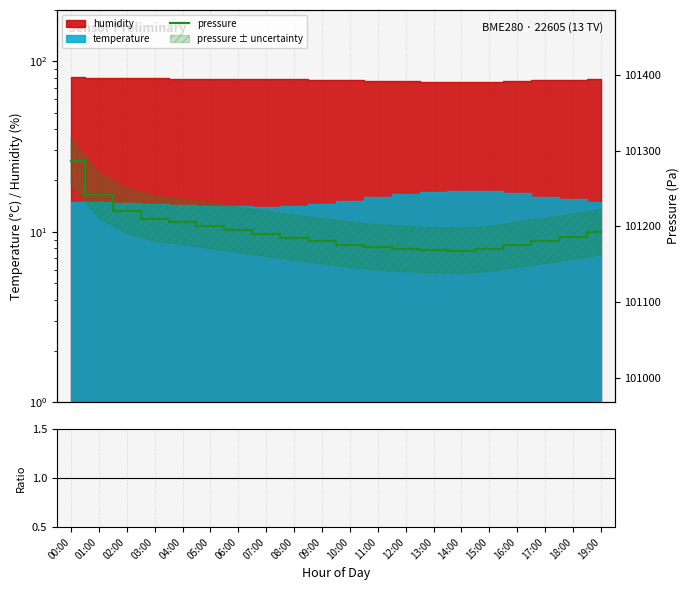

Reading right to left, what are all the values shown in this chart?

101192.0	101186.3	101180.9	101175.6	101170.2	101167.8	101168.5	101170.0	101172.3	101175.8	101180.5	101185.0	101190.2	101195.4	101200.6	101205.8	101210.3	101220.5	101241.3	101285.8